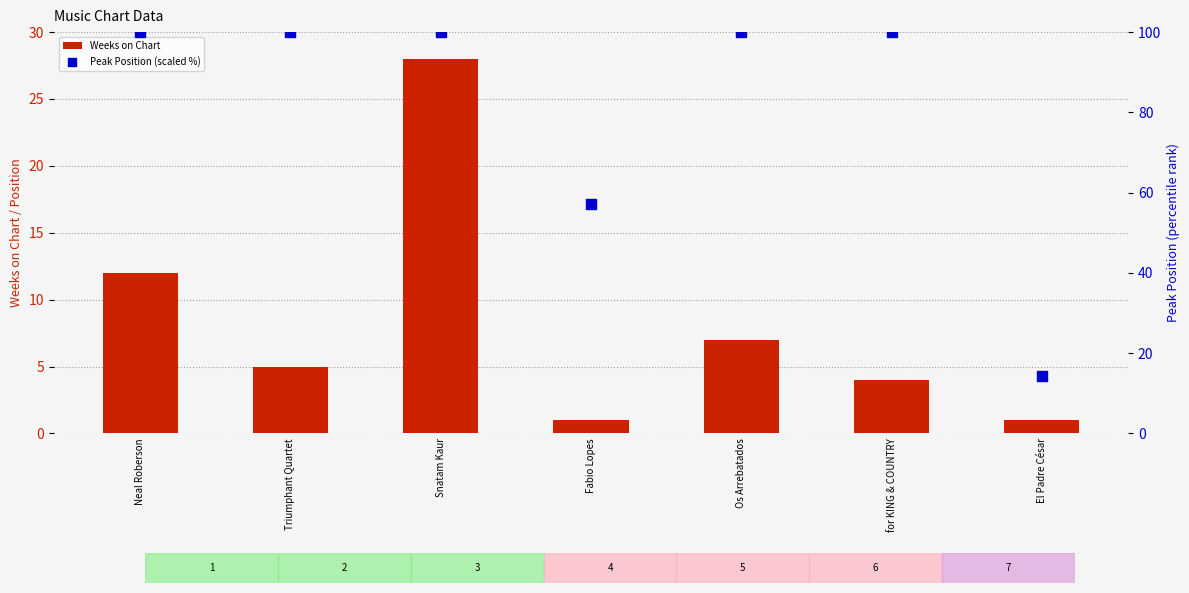

At how many categories does at least one series exceed 45?

6